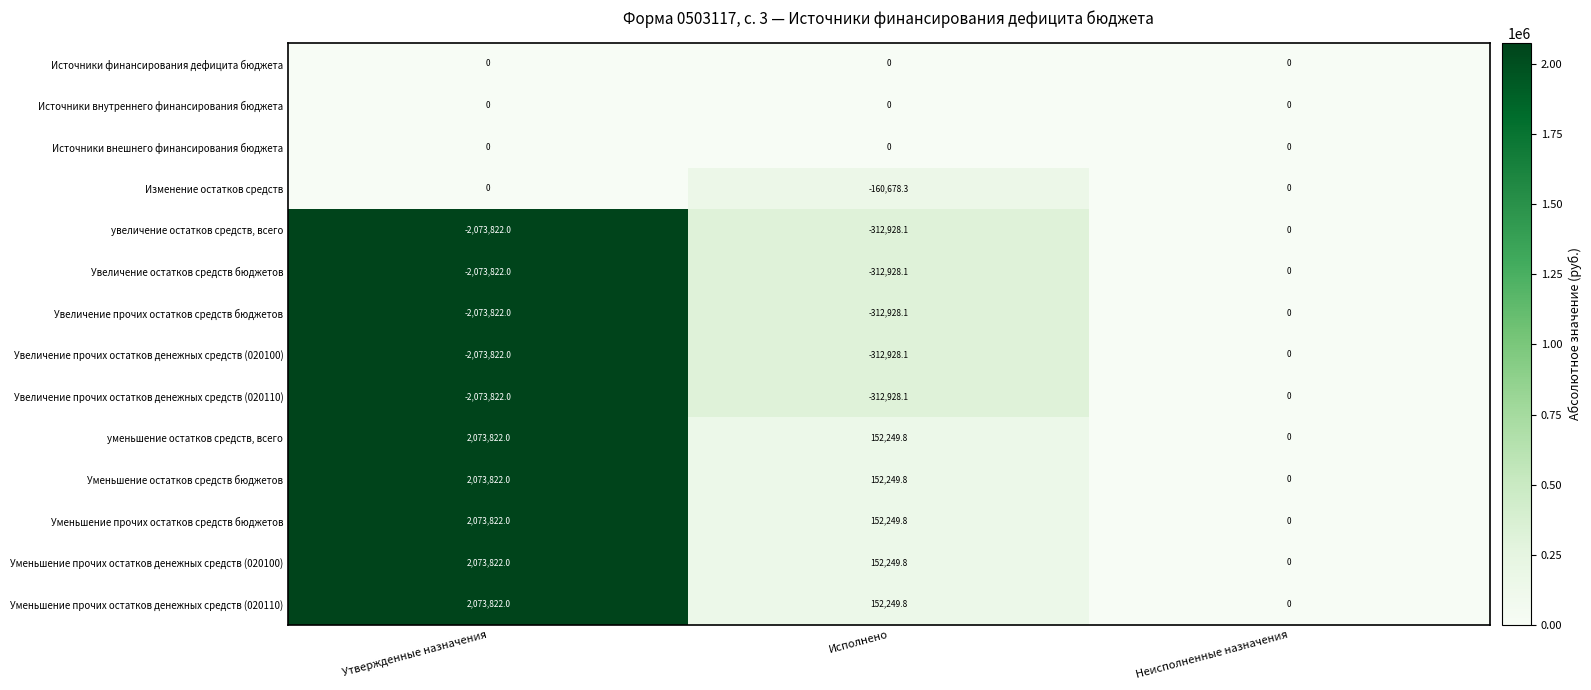

How many values in the Увеличение прочих остатков денежных средств (020110) series are below -312928?

2